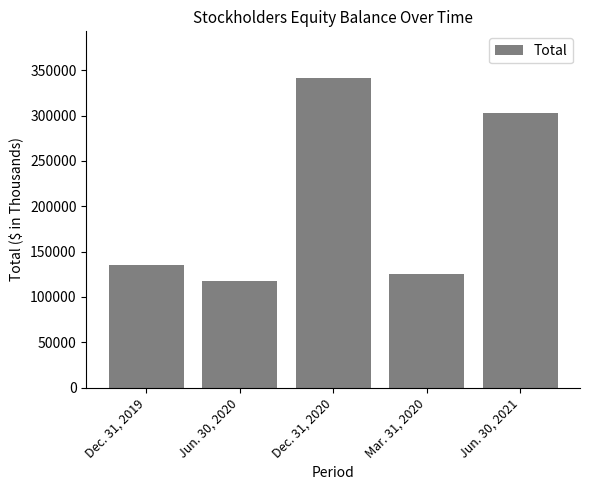

What is the value of the 5th bar from the left?

302670